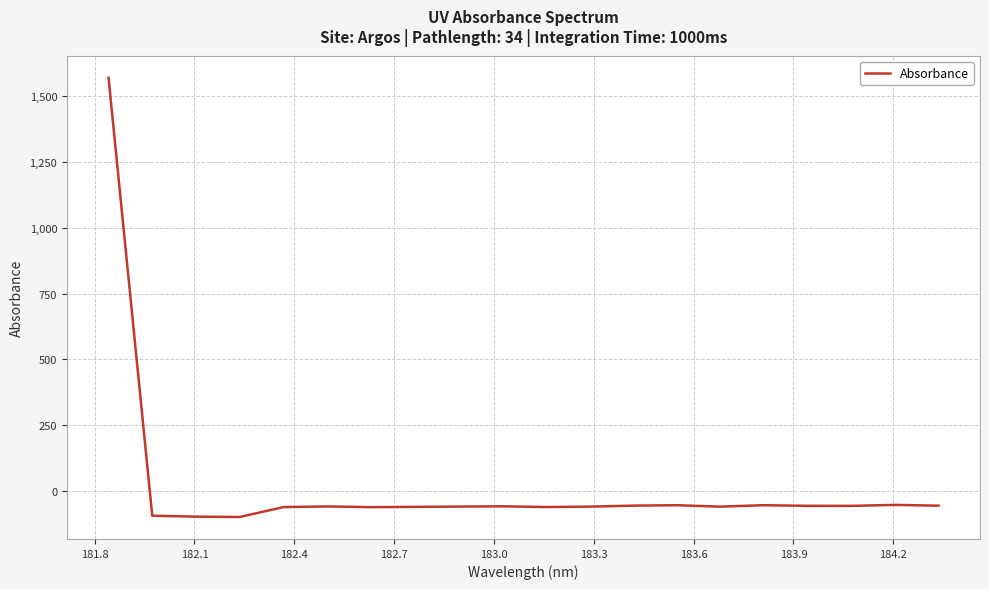

What is the minimum value shown in the chart?

-98.4